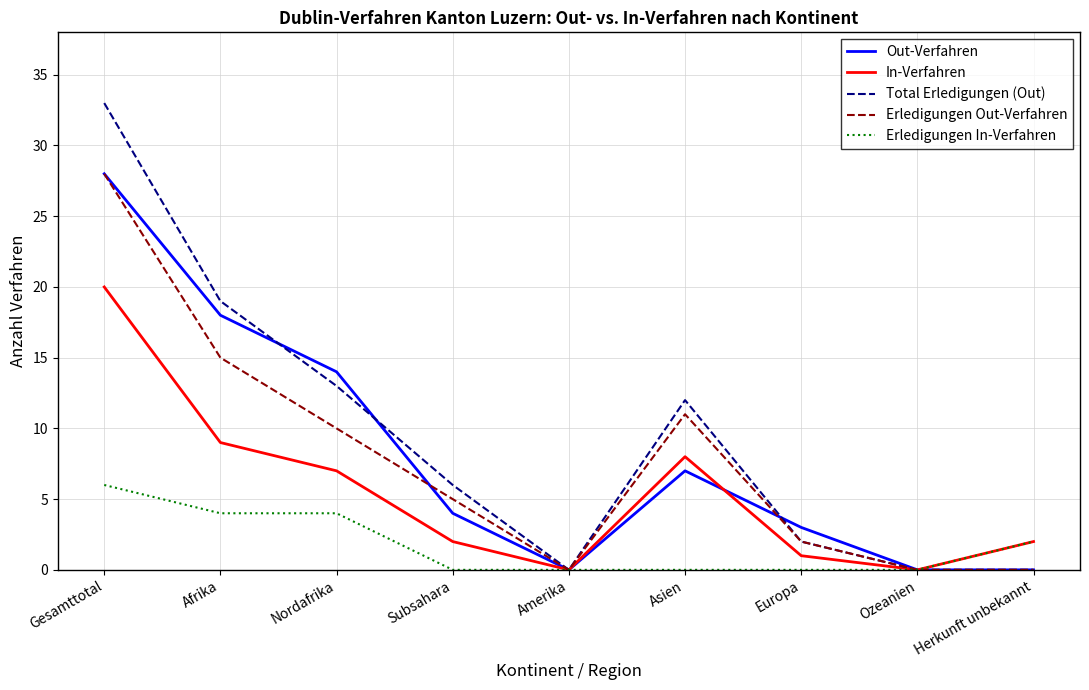

True or false: Out-Verfahren and Total Erledigungen (Out) intersect in this chart.

True